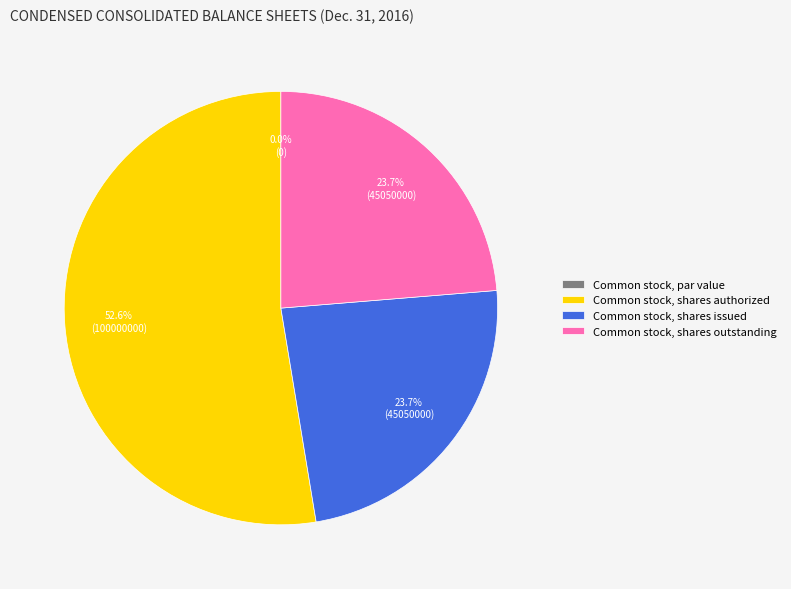

To the nearest percent, what is the difference between the largest and smallest slice percentages?

53%